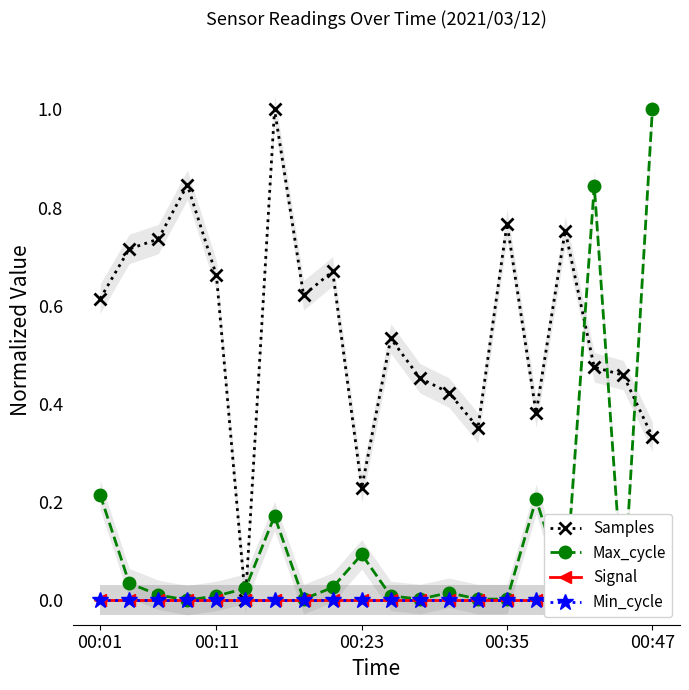

At which category does Samples reach its first local valley?

5